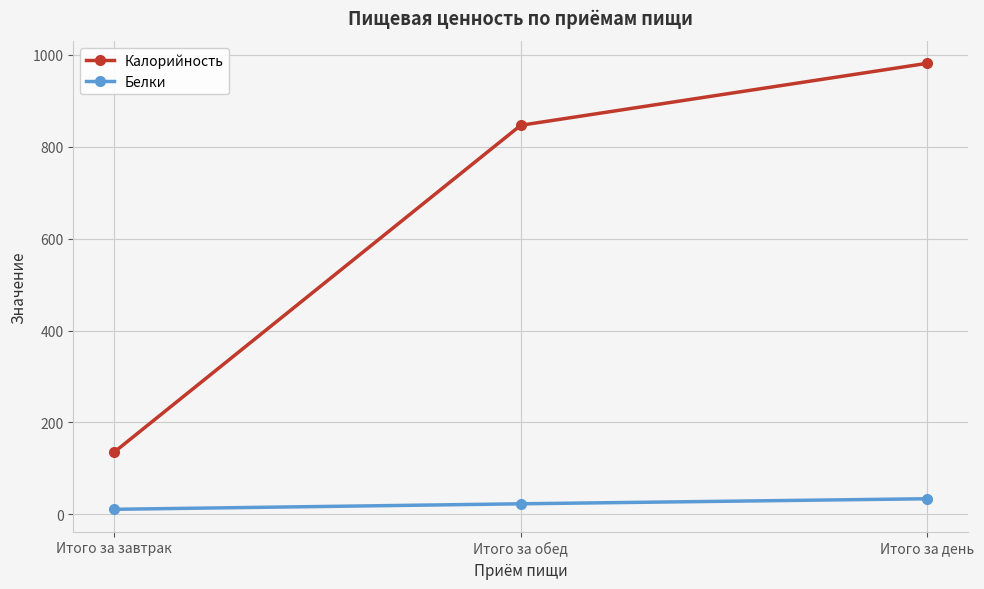

Count the number of categories in the chart.

3